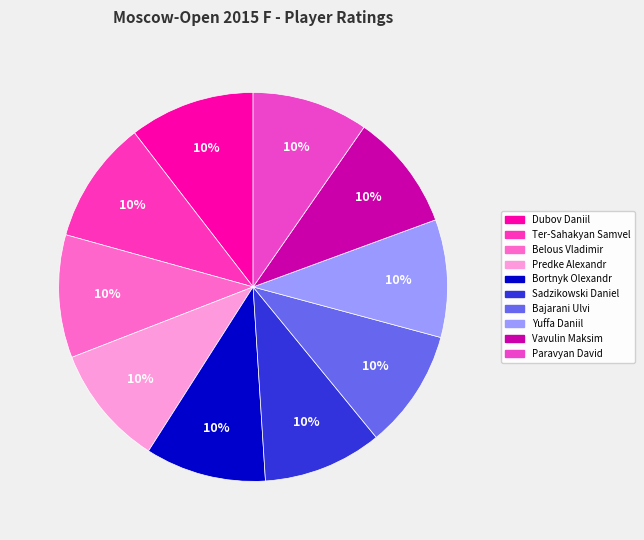

Rank the categories by value from lowest to highest.

Paravyan David, Vavulin Maksim, Yuffa Daniil, Bajarani Ulvi, Sadzikowski Daniel, Bortnyk Olexandr, Predke Alexandr, Belous Vladimir, Ter-Sahakyan Samvel, Dubov Daniil